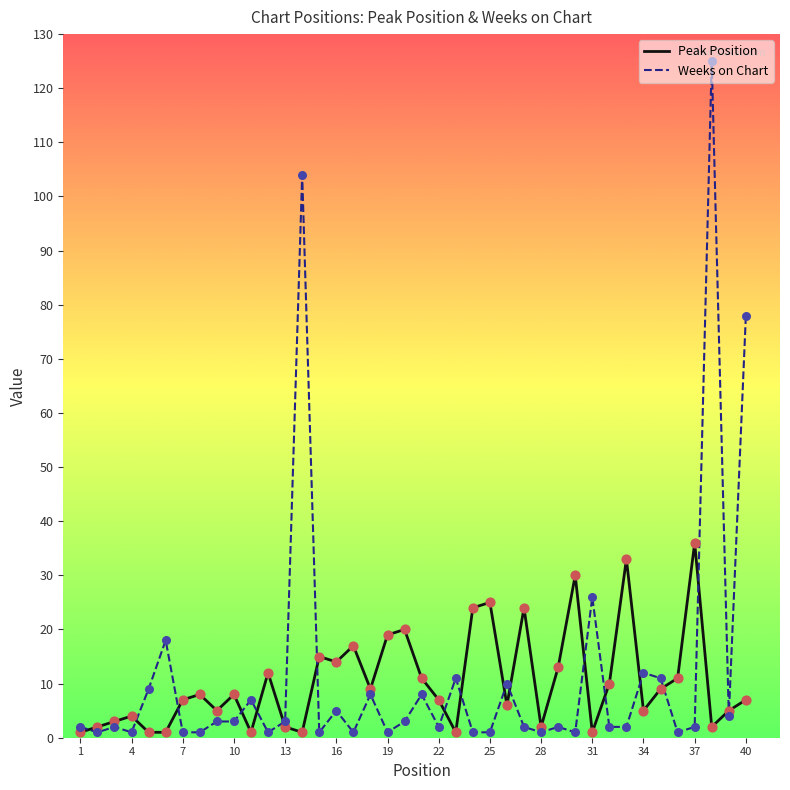

What are all the series names shown in the legend?

Peak Position, Weeks on Chart